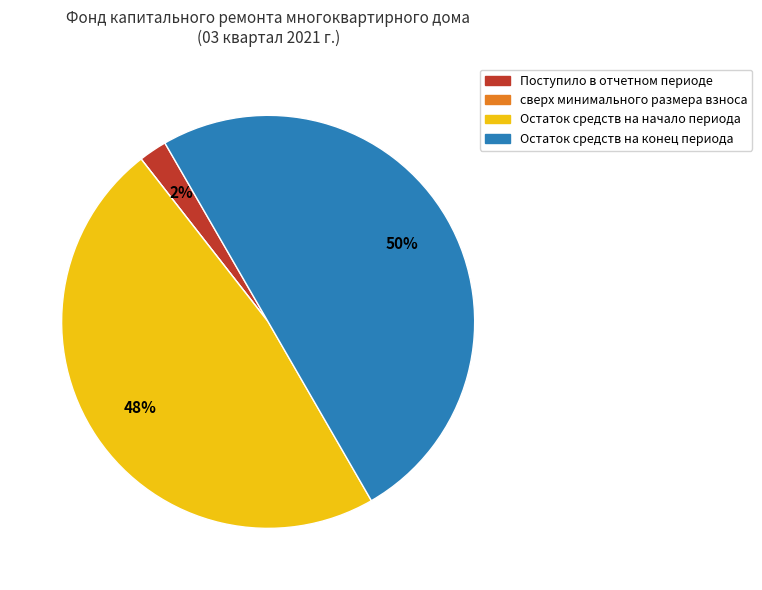

To the nearest percent, what is the difference between the largest and smallest slice percentages?

50%